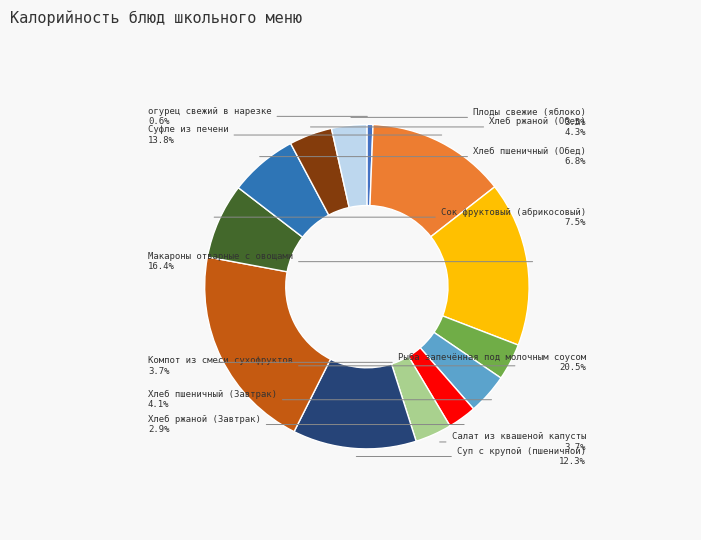

To the nearest percent, what is the difference between the Салат из квашеной капусты and Макароны отварные с овощами slice percentages?

13%